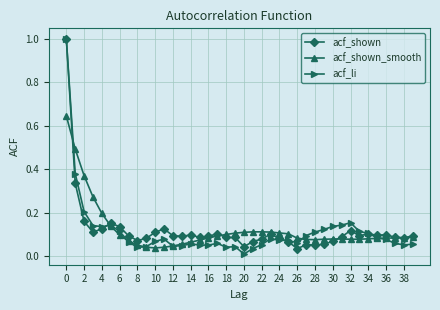

Which series ends up on top after the final intersection of acf_shown_smooth and acf_li?

acf_shown_smooth